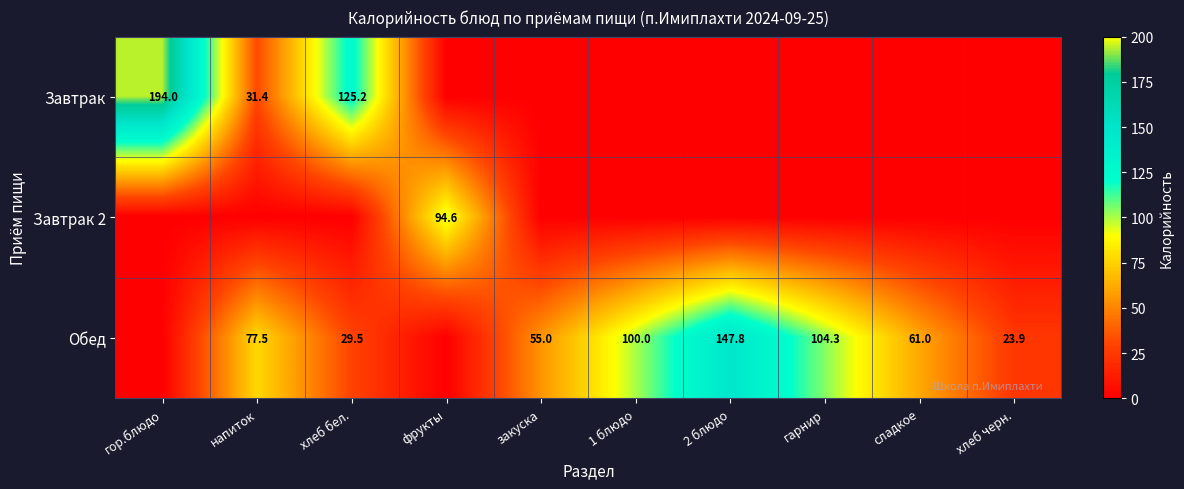

The Завтрак series shows 21.8 at напиток. True or false?

False